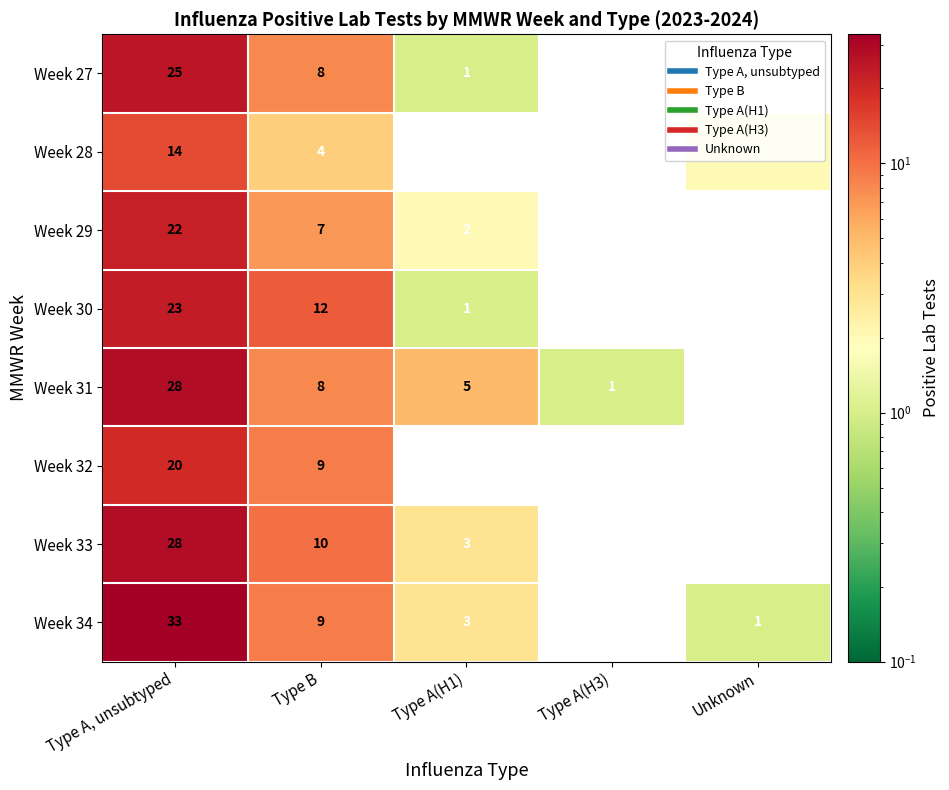

What is the average value of the Week 30 series?

7